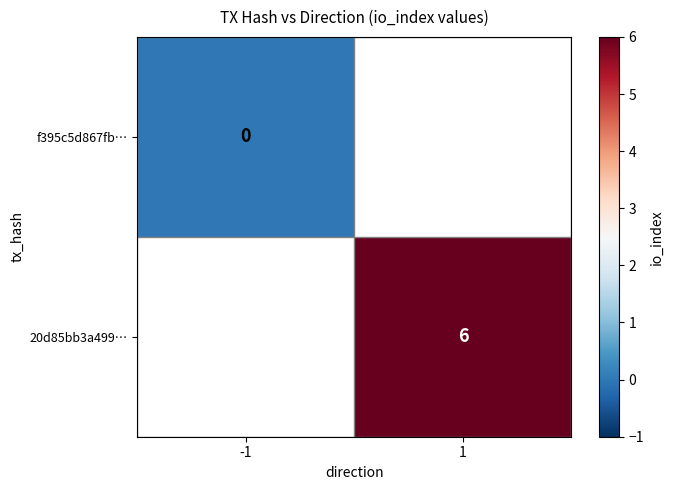

The 20d85bb3a499… series shows 10 at 1. True or false?

False